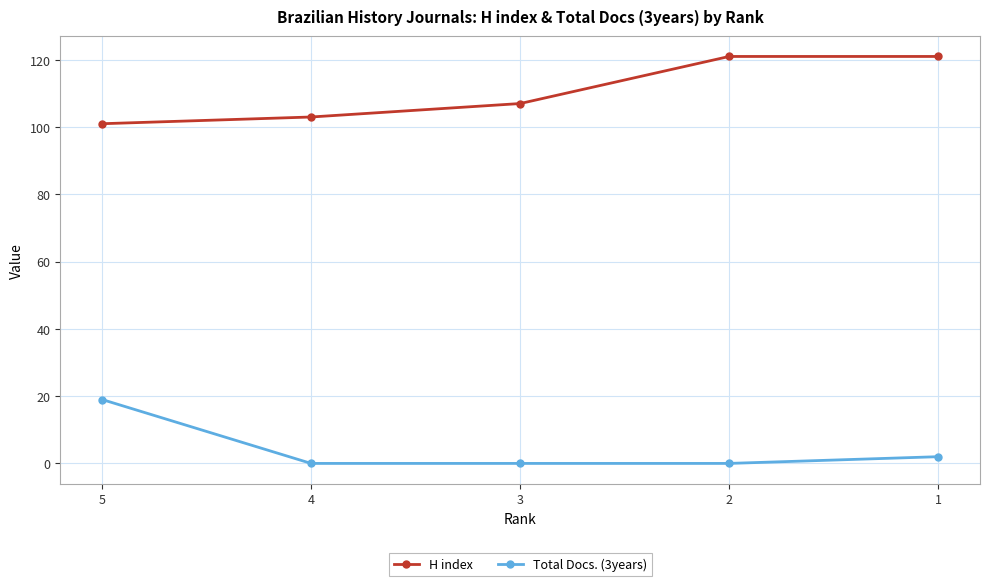

What is the maximum value shown in the chart?

121